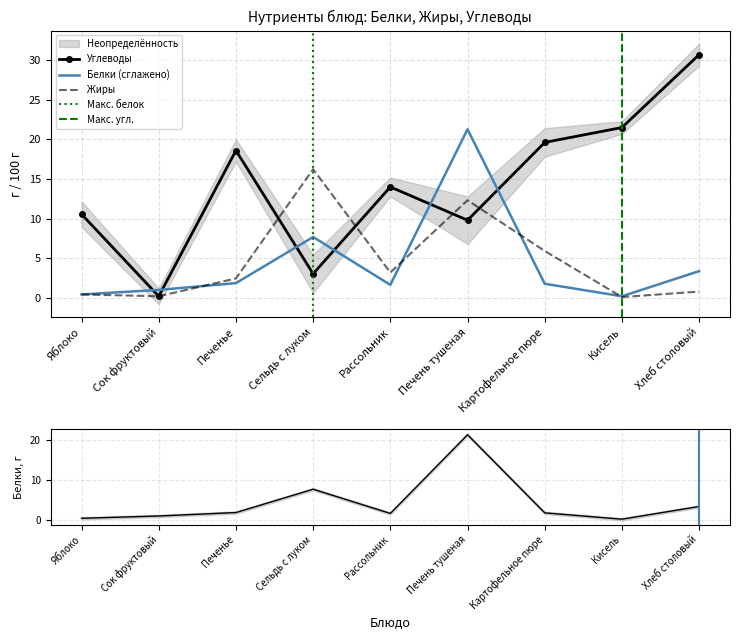

How many values in the Жиры series are below 2?

4